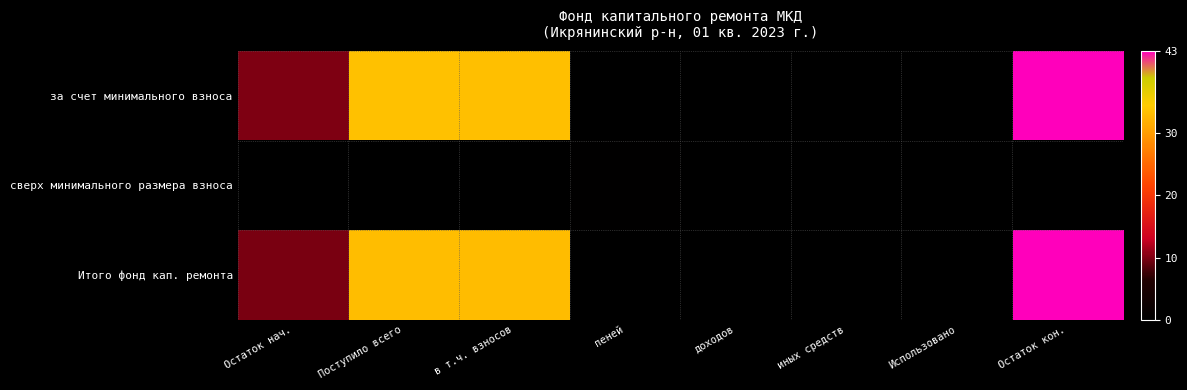

How many series are shown in this chart?

3